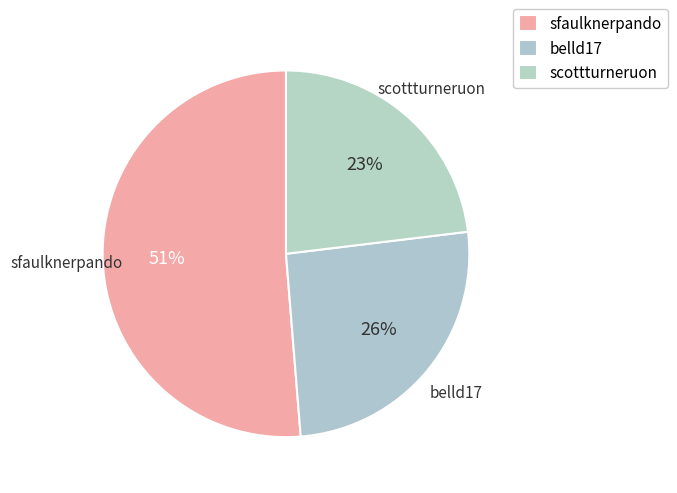

To the nearest percent, what percentage of the pie is scottturneruon?

23%